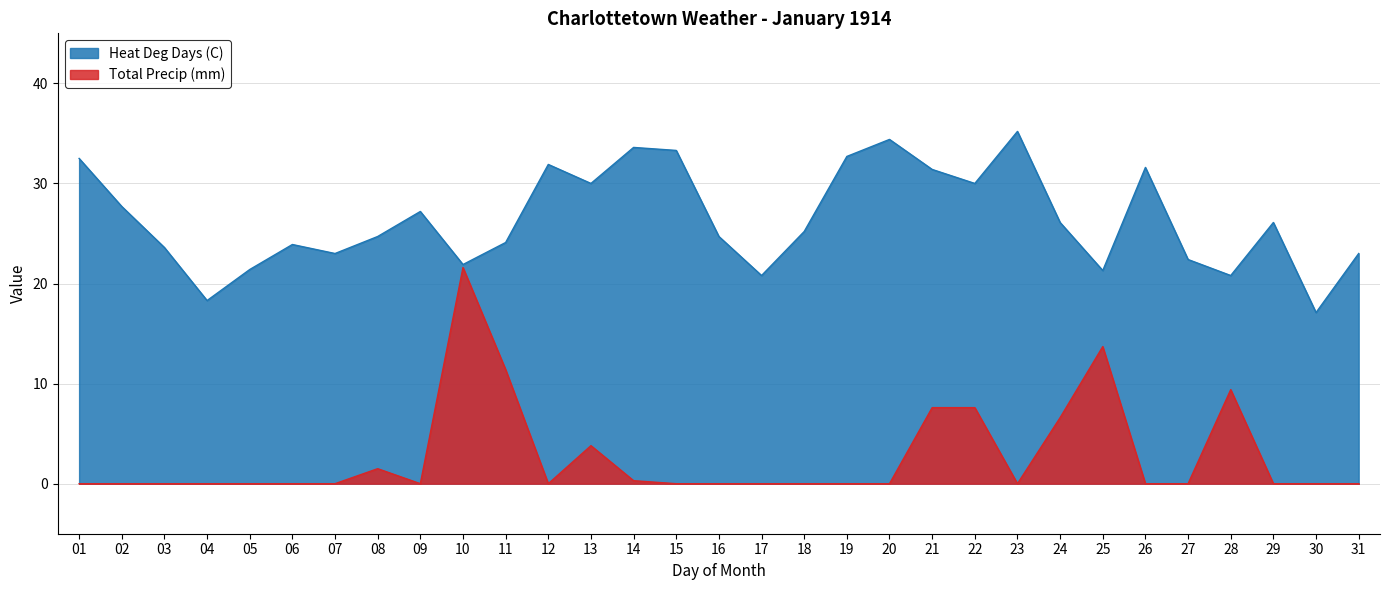

How many values in the Heat Deg Days (C) series are below 25?

15